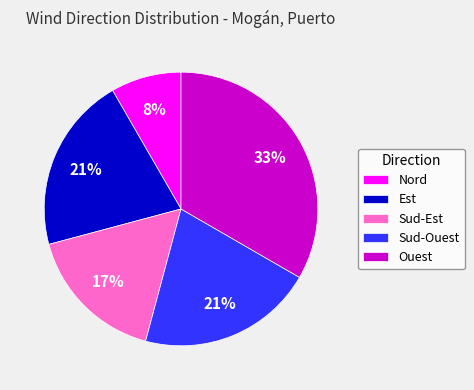

To the nearest percent, what is the combined percentage of Sud-Ouest and Nord?

29%